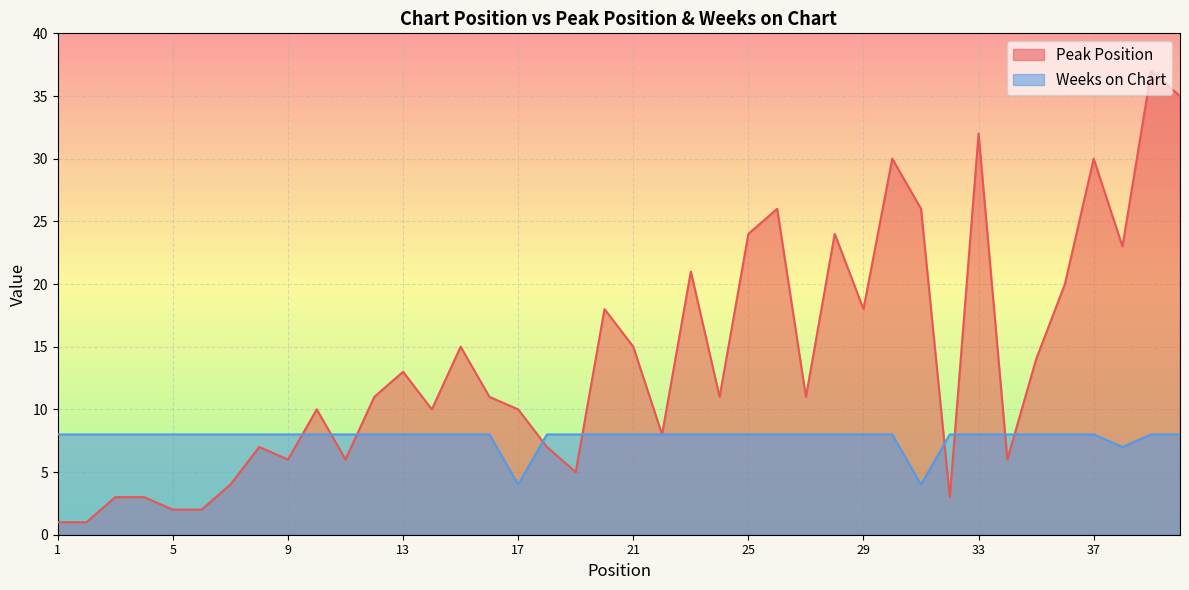

True or false: Weeks on Chart has more than 0 interior local peaks.

False